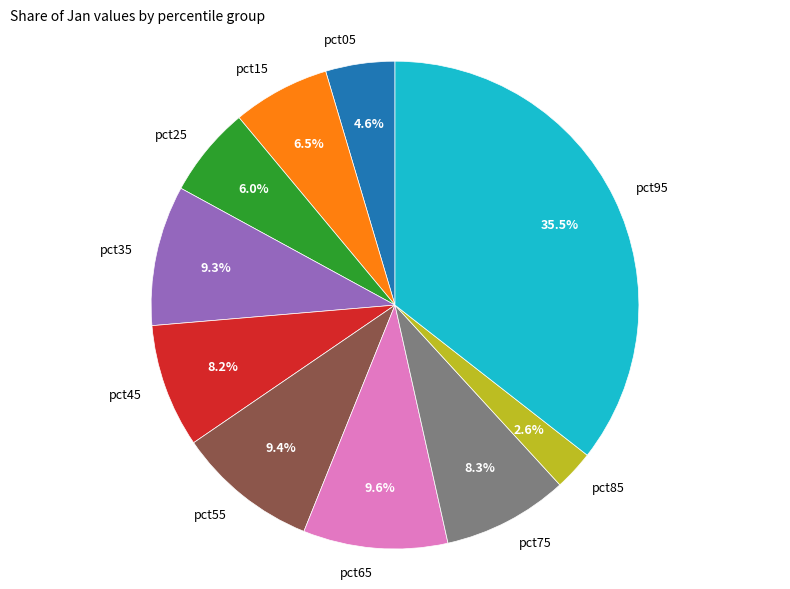

Does any single category account for the majority?

No